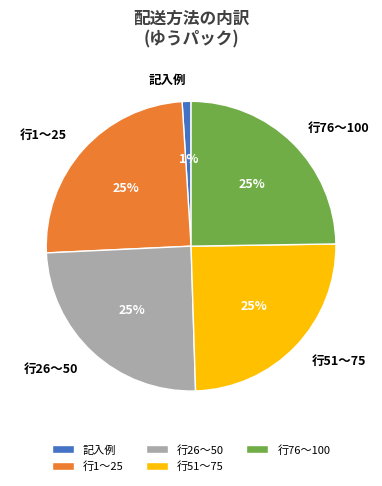

Which category has the smallest portion of the pie?

記入例